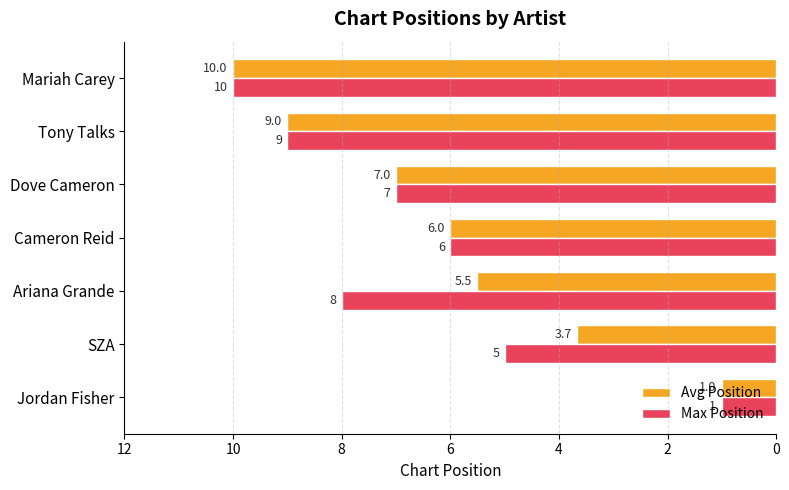

At which label is Max Position closest to 5?

SZA